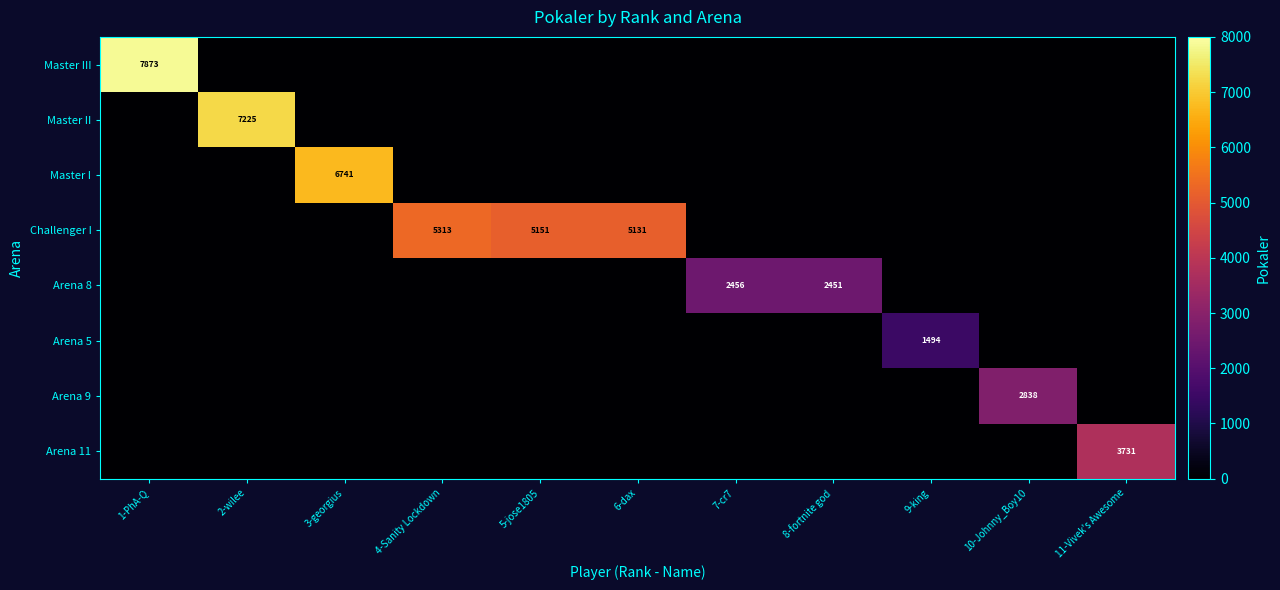

The Master I series shows 9407 at 3-georgius. True or false?

False